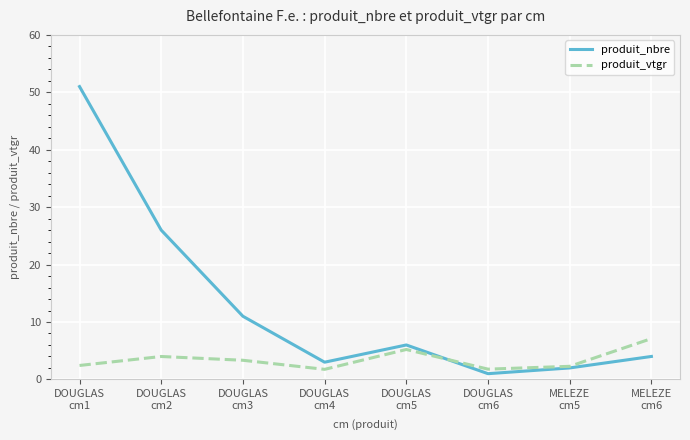

How many lines are shown in the chart?

2